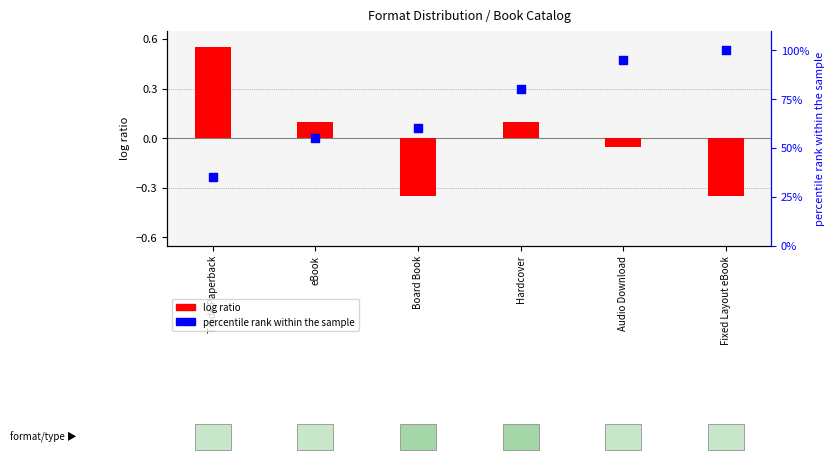

Is the value of log ratio at eBook greater than the value of percentile rank within the sample at Audio Download?

No